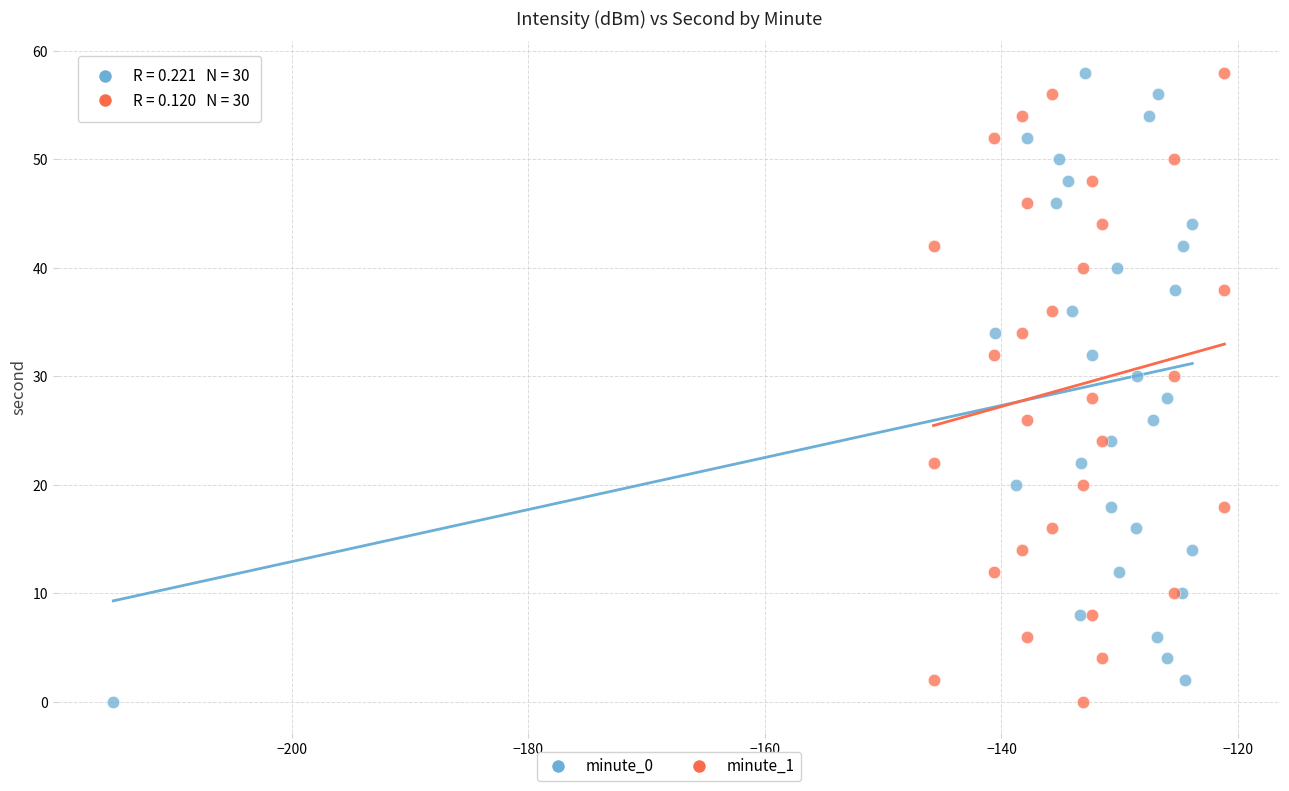

What are all the series names shown in the legend?

minute_0, minute_1